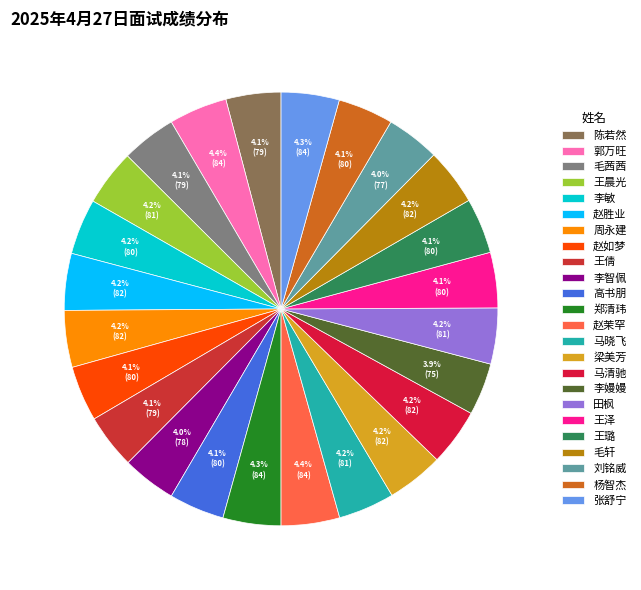

Count the number of slices in the pie.

24